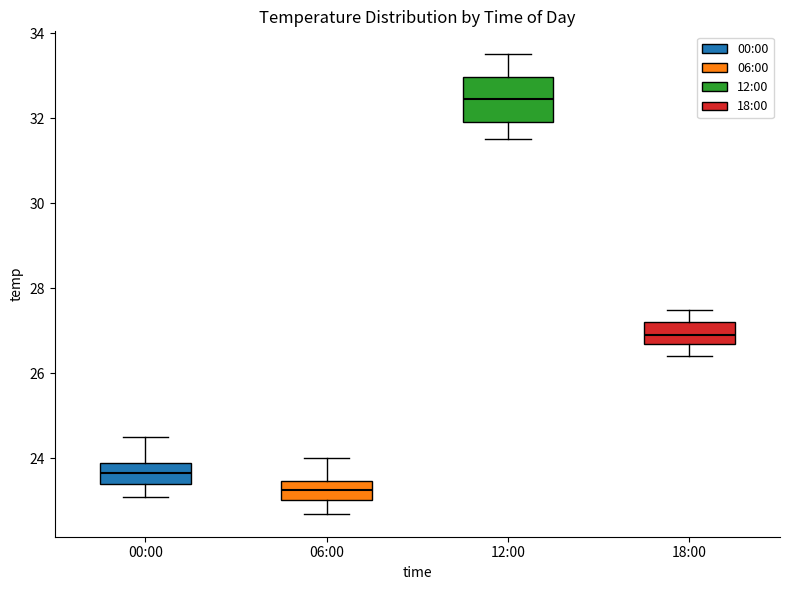

Which box is the tallest, from its lower edge to its upper edge?

12:00